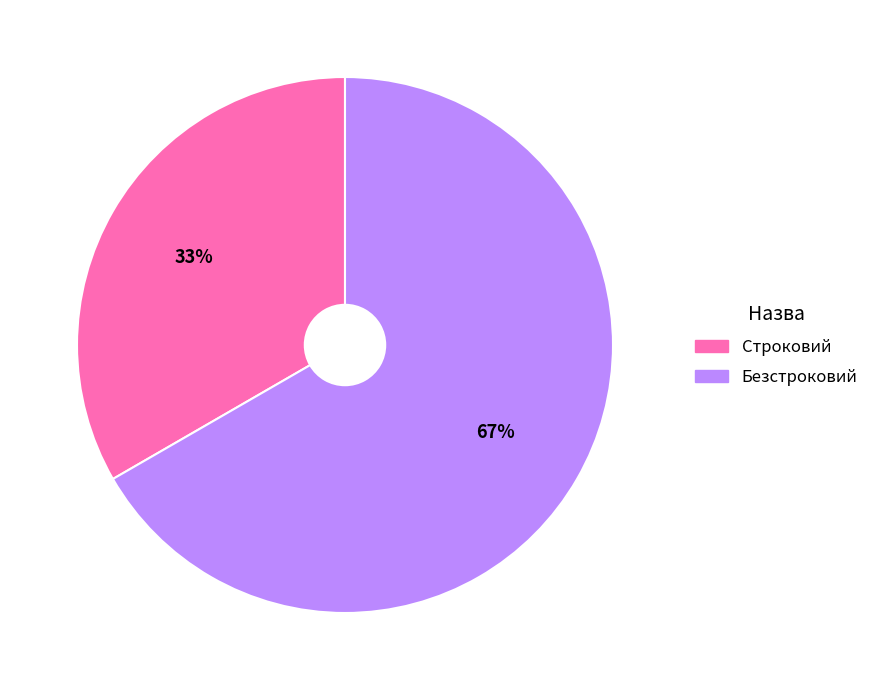

True or false: Строковий accounts for 39% of the total.

False